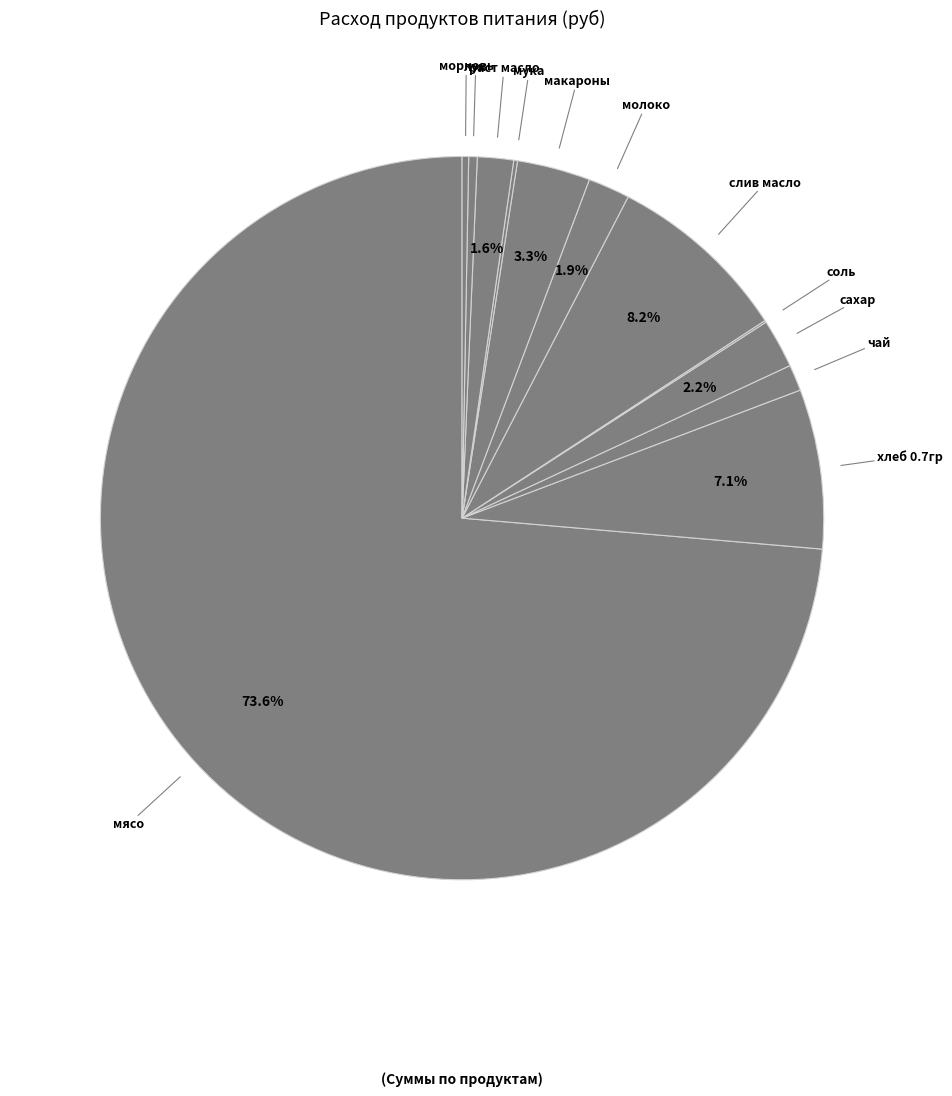

What is the largest slice in the pie chart?

мясо